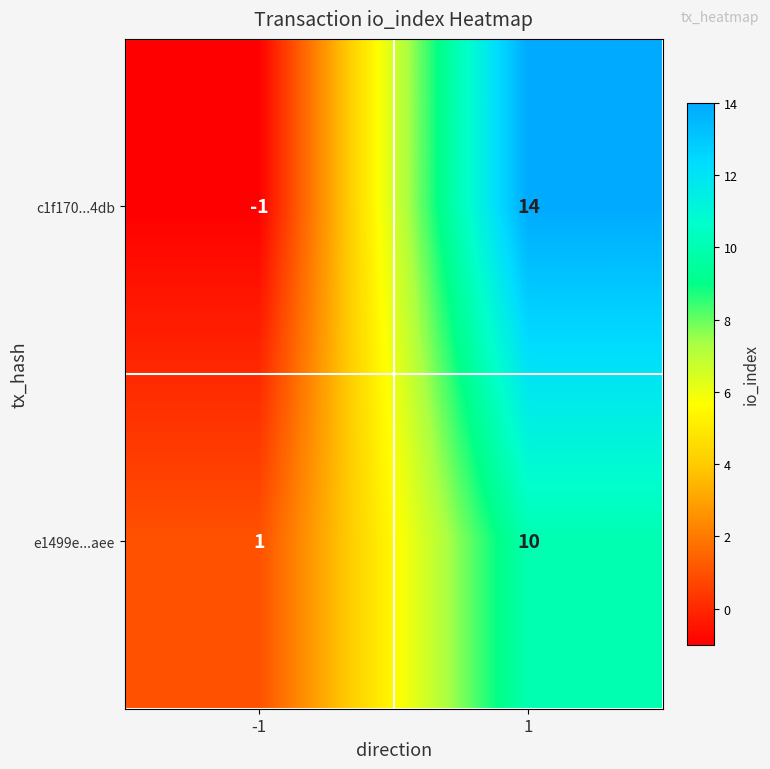

Which label corresponds to the largest value in the chart?

1